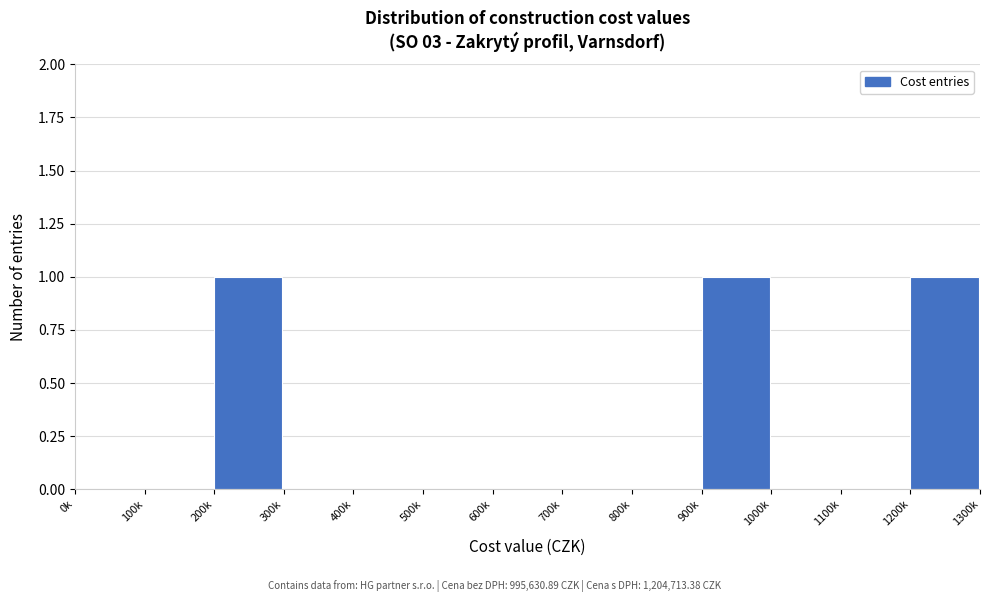

Reading left to right, transcribe all the data shown in this chart.

0k=0	100k=0	200k=1	300k=0	400k=0	500k=0	600k=0	700k=0	800k=0	900k=1	1000k=0	1100k=0	1200k=1